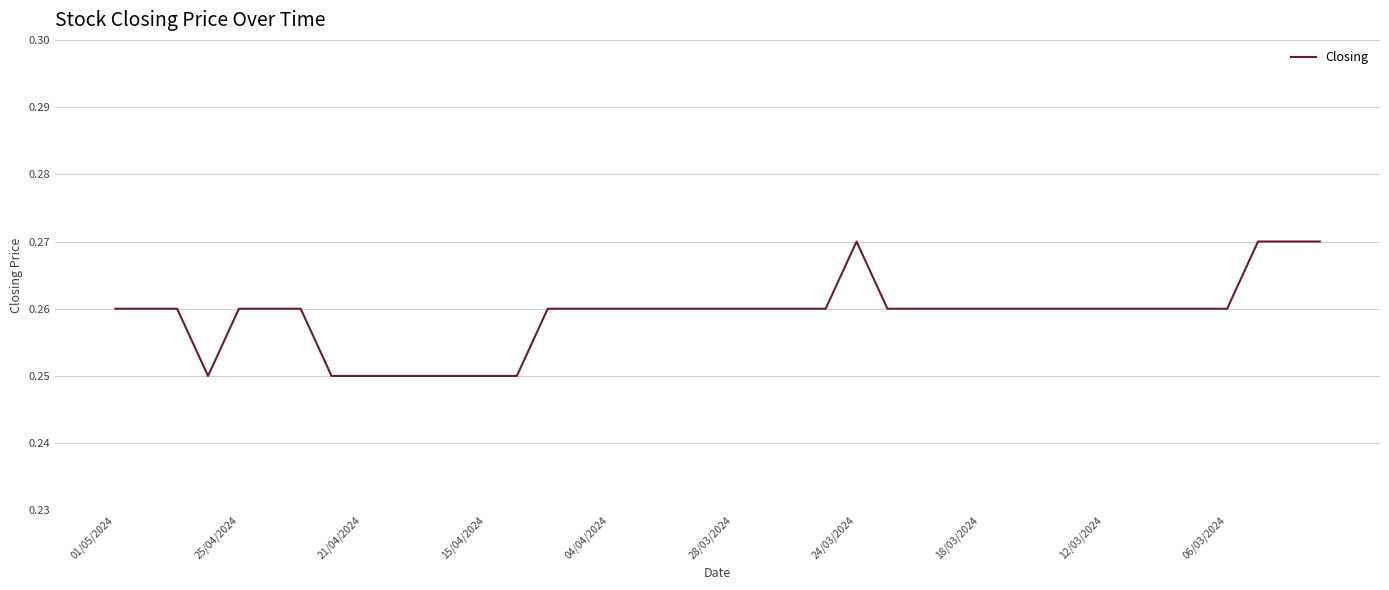

What is the average value?

0.3